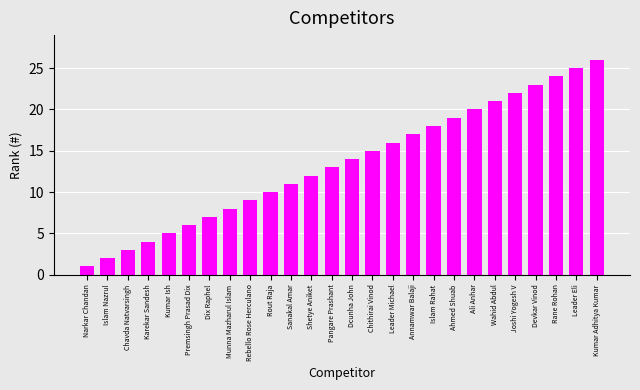

Is it true that the value at Kumar Adhitya Kumar is 9?

False